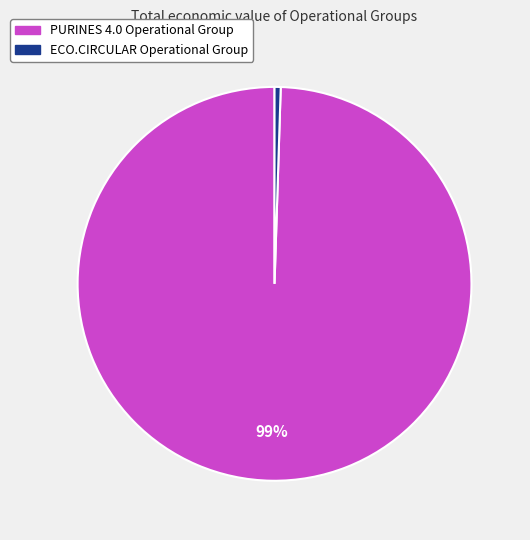

To the nearest percent, what is the combined percentage of PURINES 4.0 Operational Group and ECO.CIRCULAR Operational Group?

100%